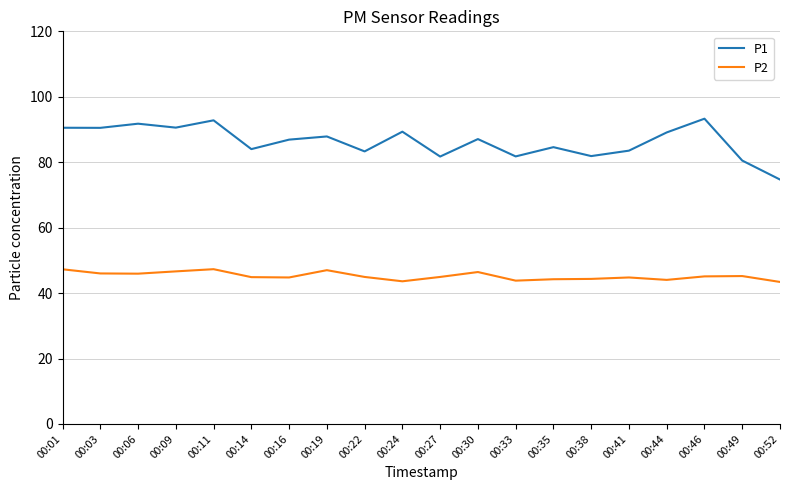

True or false: P2 and P1 intersect in this chart.

False